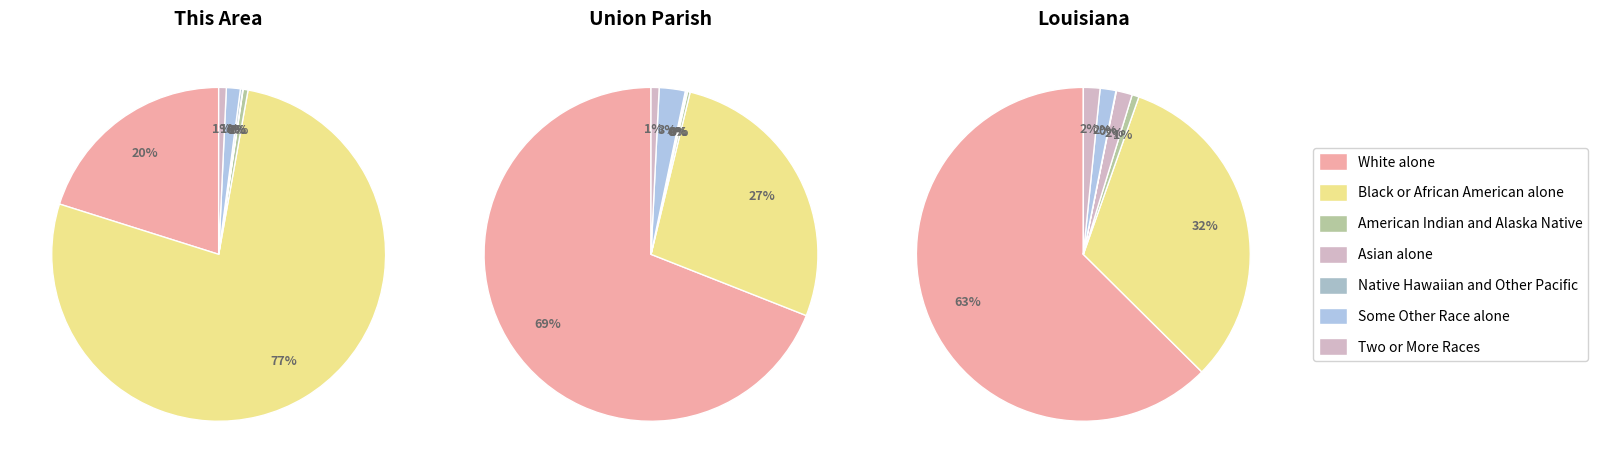

To the nearest percent, what is the average slice percentage?

14%